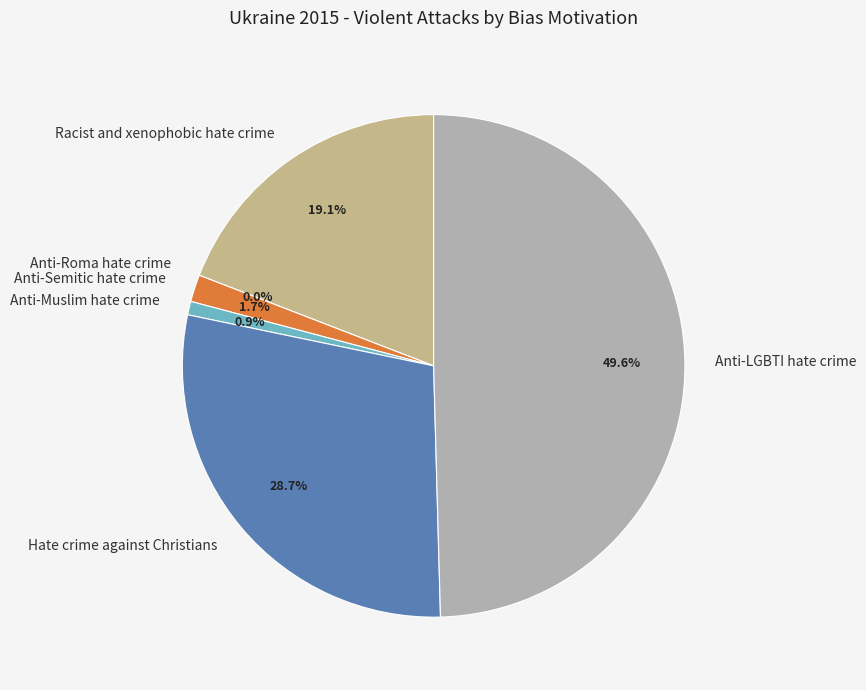

Rank the categories by value from lowest to highest.

Anti-Roma hate crime, Anti-Muslim hate crime, Anti-Semitic hate crime, Racist and xenophobic hate crime, Hate crime against Christians, Anti-LGBTI hate crime